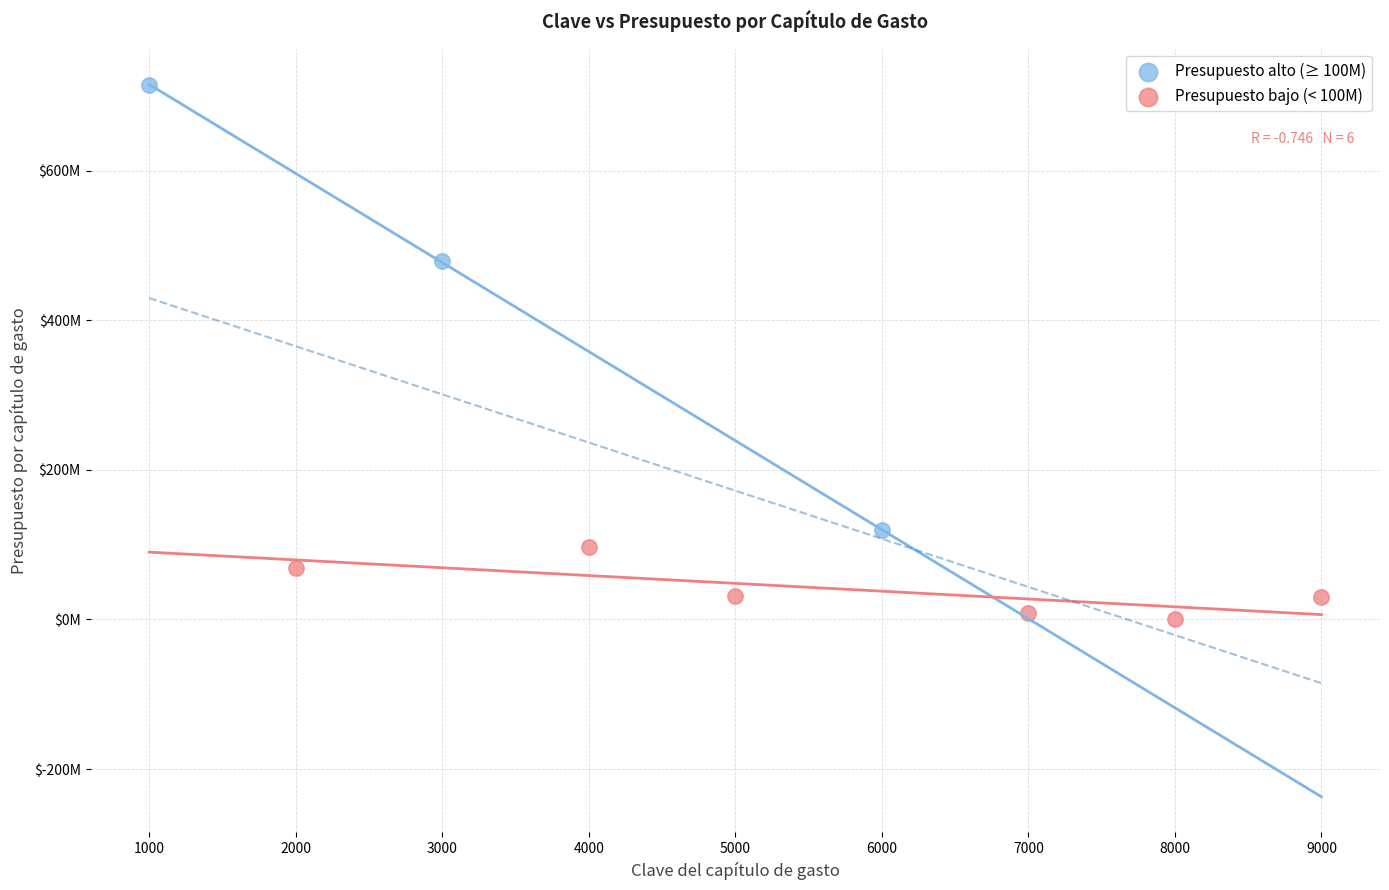

Which series contains the highest Y value?

Presupuesto alto (≥ 100M)